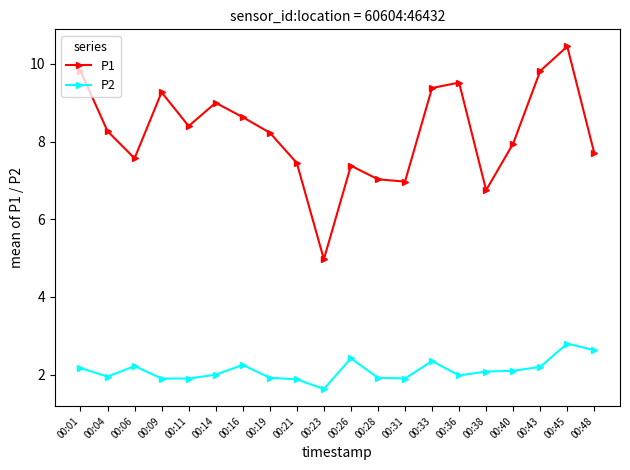

The P1 series shows 1.9 at 00:40. True or false?

False